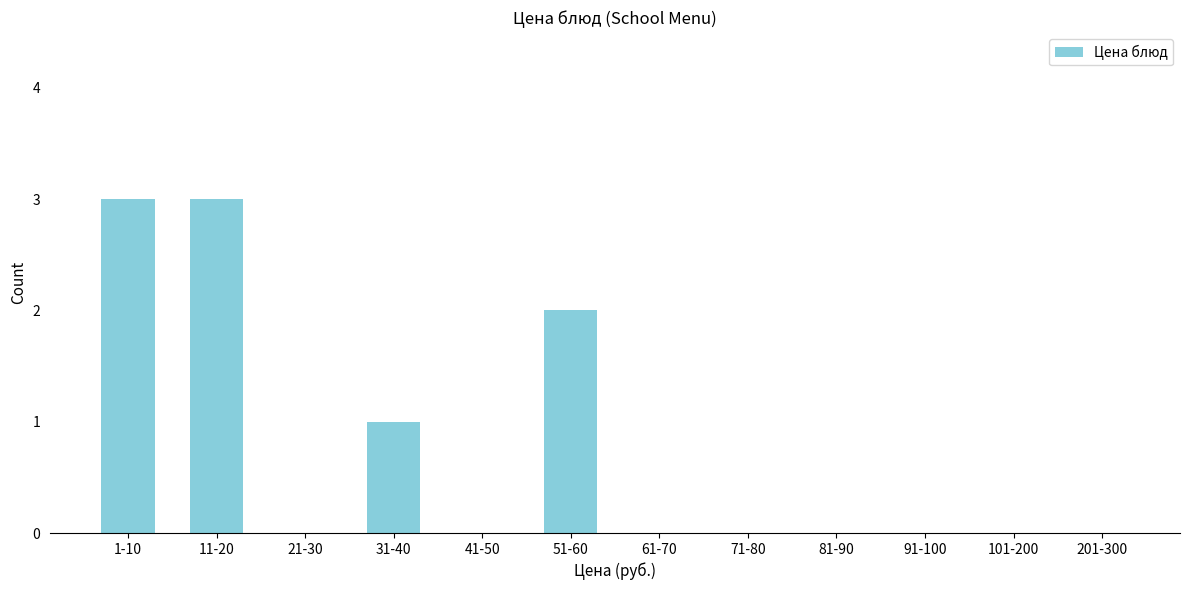

Reading right to left, extract all data points from this chart.

201-300=0	101-200=0	91-100=0	81-90=0	71-80=0	61-70=0	51-60=2	41-50=0	31-40=1	21-30=0	11-20=3	1-10=3